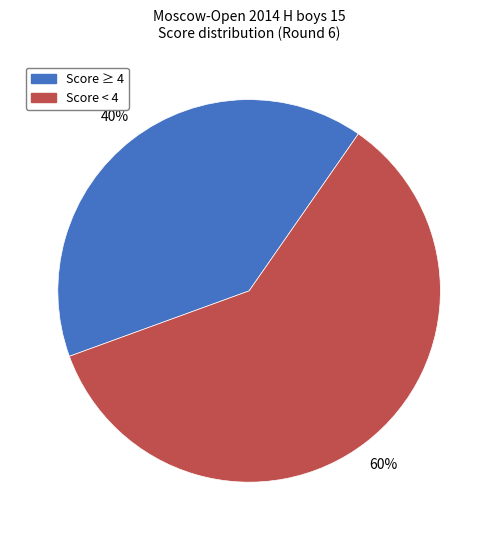

Approximately how many times larger is the value at Score < 4 compared to Score ≥ 4?

1.5